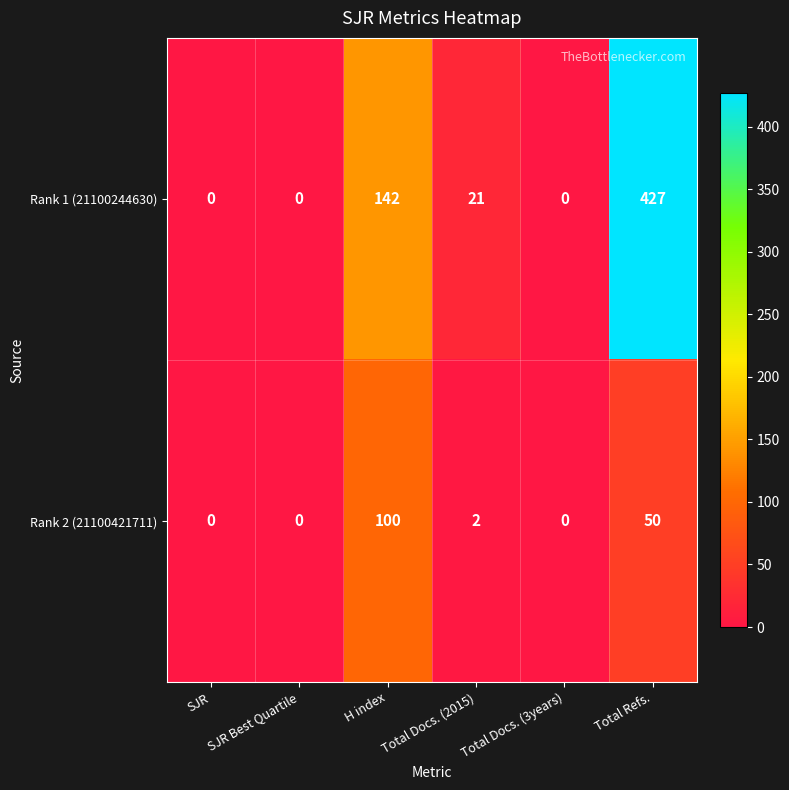

What is the average value of the Rank 2 (21100421711) series?

25